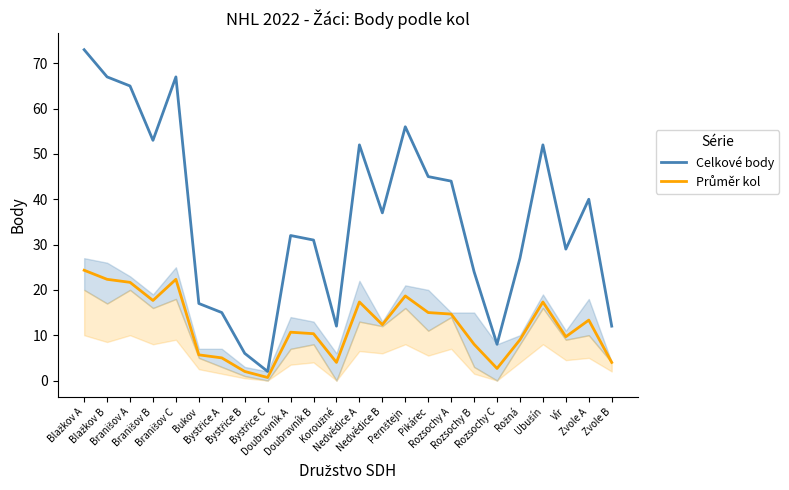

How many data points does each series have?

24